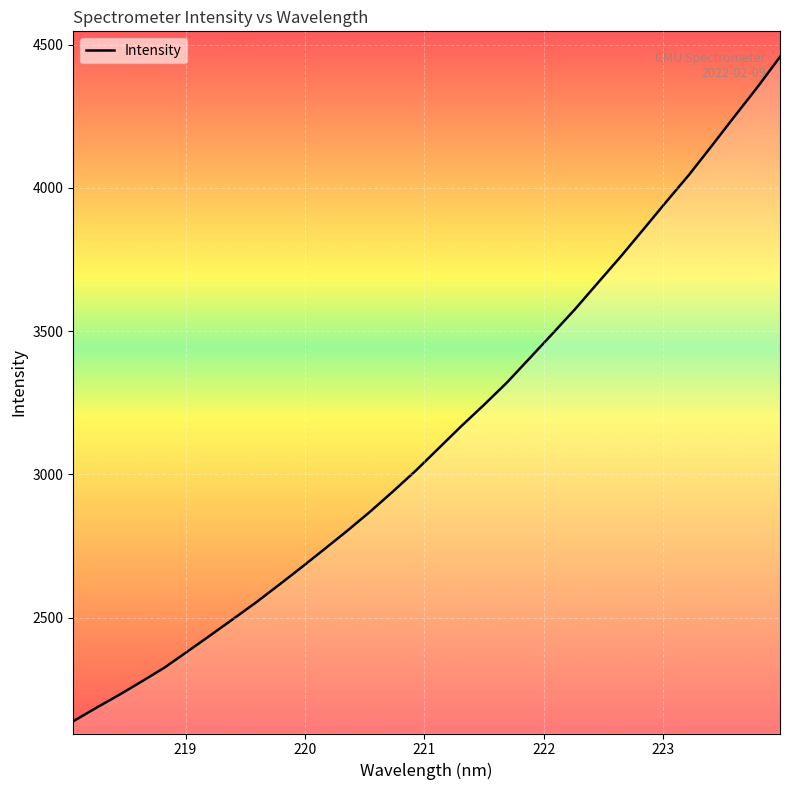

What is the smallest value displayed?

2138.7